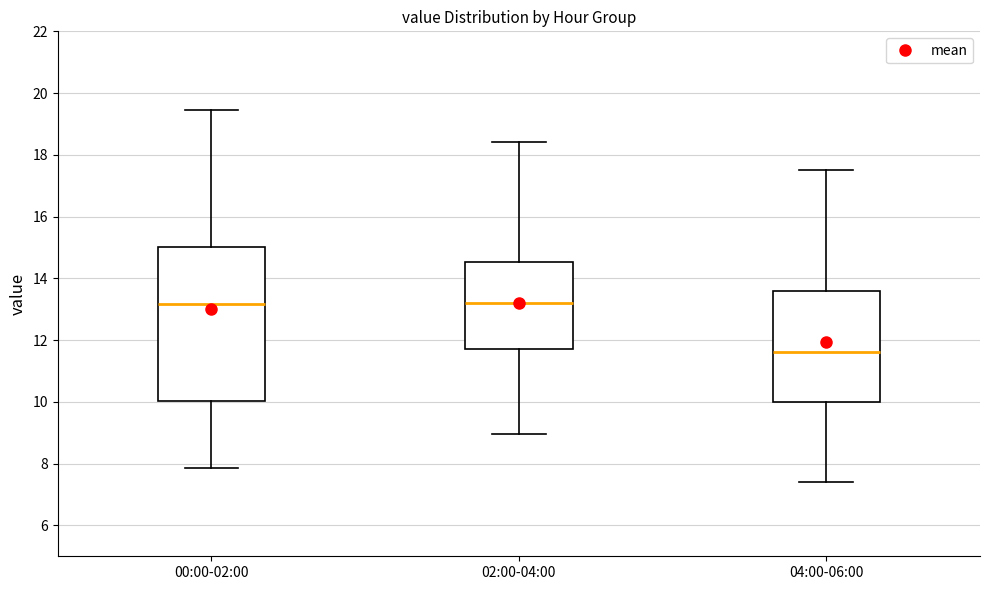

Reading left to right, read every box against the y-axis: the position of its median line, the range the box covers, and the ends of its whiskers. The values are not printed on the chart, so give them approximately, as read against the axis.

00:00-02:00: median 13.2, box 10.0 to 15.0, whiskers 7.8 to 19.4
02:00-04:00: median 13.2, box 11.8 to 14.6, whiskers 9.0 to 18.4
04:00-06:00: median 11.6, box 10.0 to 13.6, whiskers 7.4 to 17.6